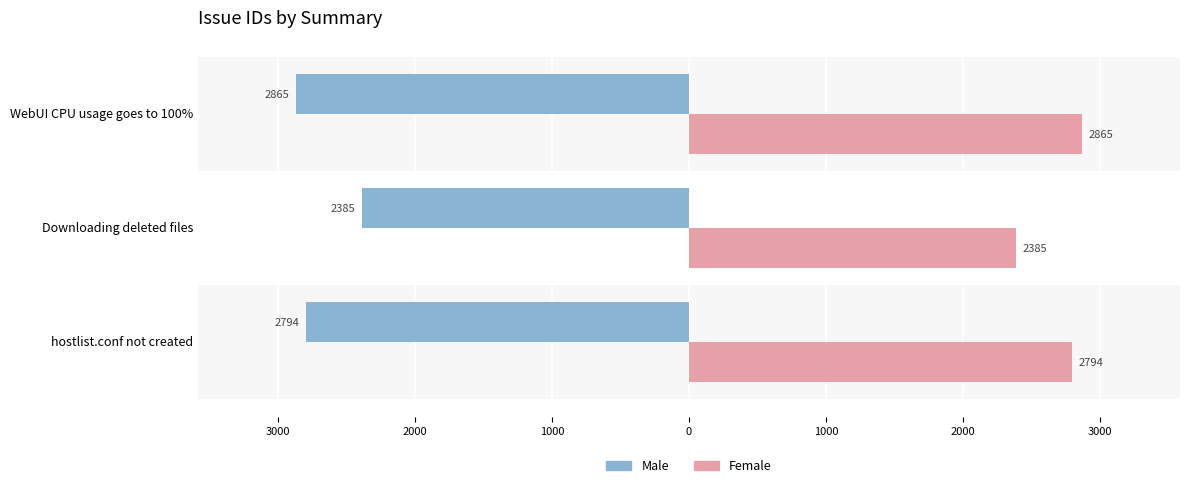

What are all the series names shown in the legend?

Male, Female